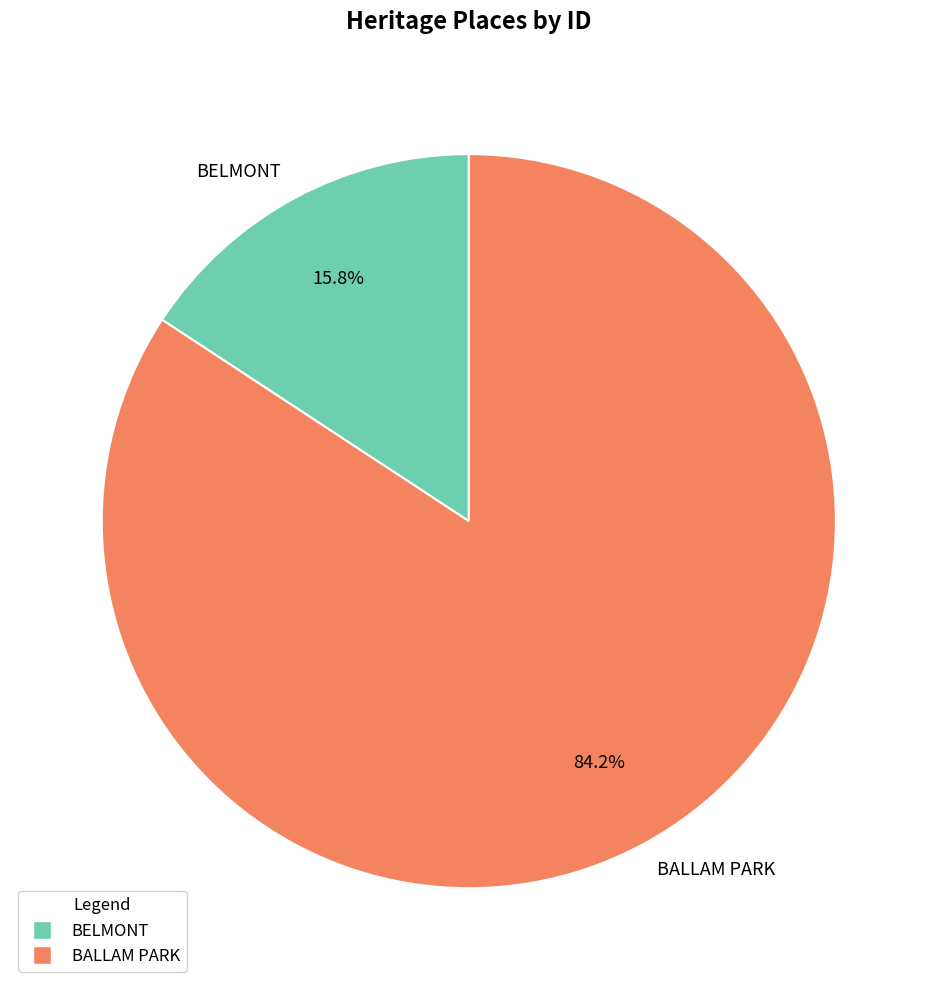

Is there any slice that represents more than half of the pie?

Yes